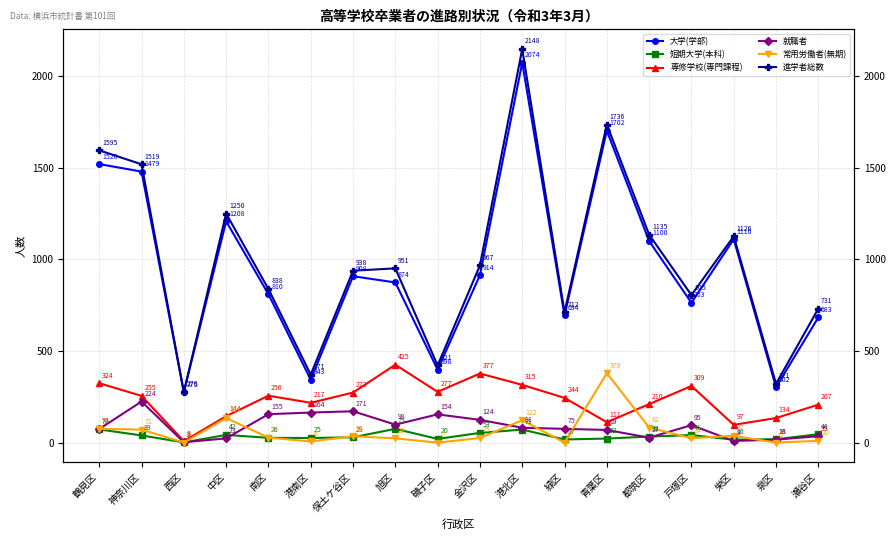

What is the difference between the 進学者総数 values at 戸塚区 and 中区?

445